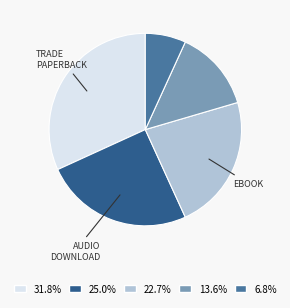

Is there a majority slice in this chart?

No